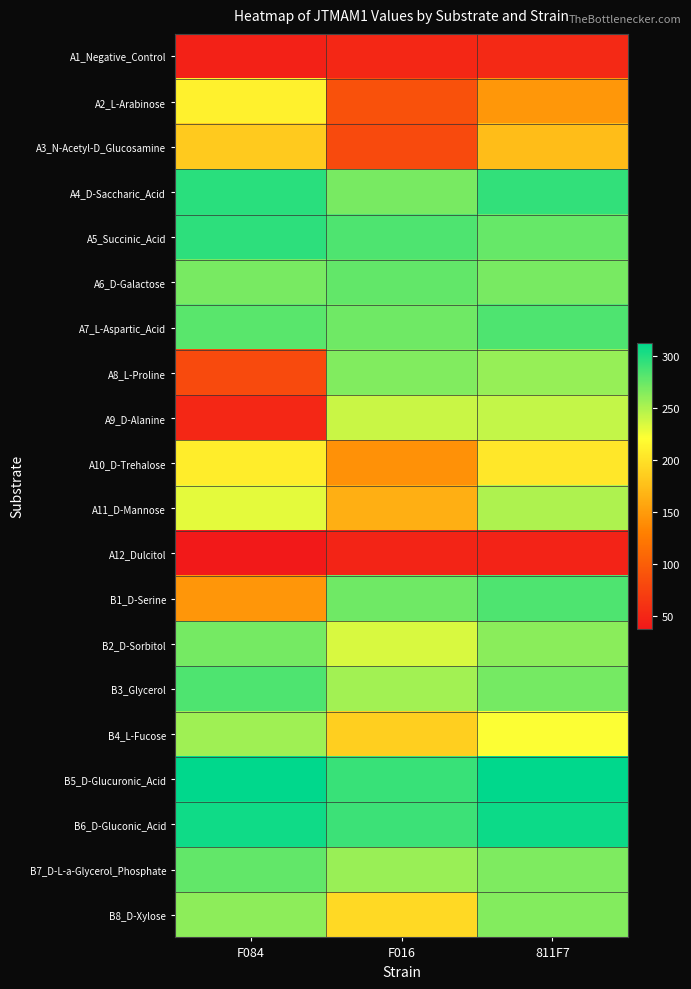

Rank the series by their maximum value, from lowest to highest.

A12_Dulcitol, A1_Negative_Control, A3_N-Acetyl-D_Glucosamine, A10_D-Trehalose, A2_L-Arabinose, A9_D-Alanine, A11_D-Mannose, B4_L-Fucose, B8_D-Xylose, A8_L-Proline, B2_D-Sorbitol, A6_D-Galactose, B7_D-L-a-Glycerol_Phosphate, A7_L-Aspartic_Acid, B1_D-Serine, B3_Glycerol, A5_Succinic_Acid, A4_D-Saccharic_Acid, B6_D-Gluconic_Acid, B5_D-Glucuronic_Acid